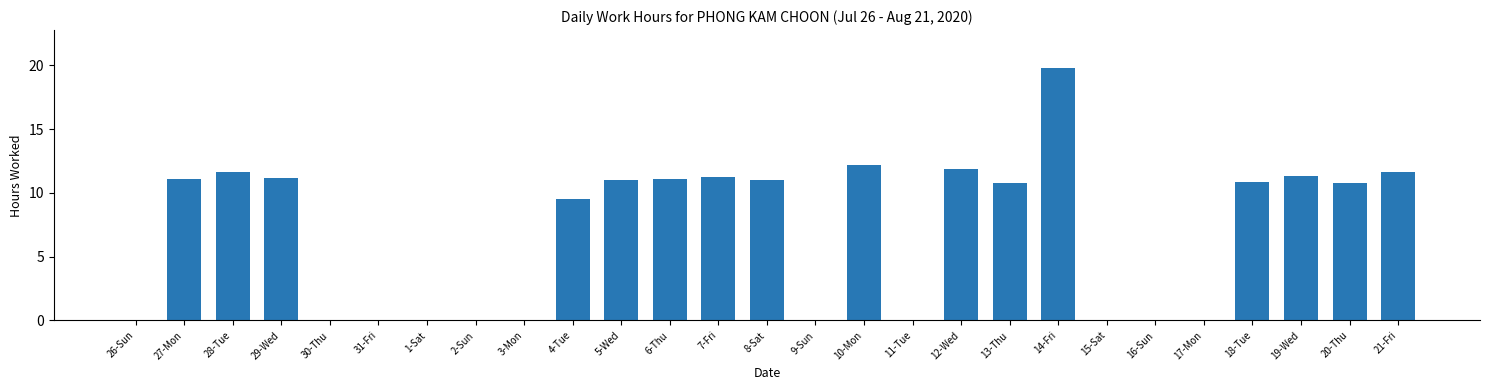

What is the ratio of the value at 7-Fri to the value at 20-Thu?

1.0